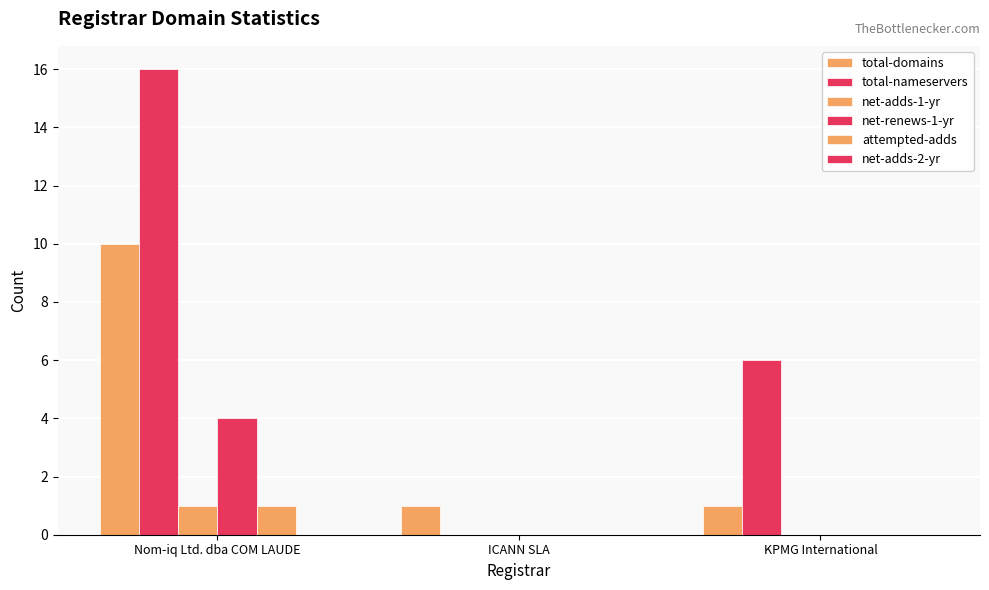

True or false: total-nameservers has a value of 0 at ICANN SLA.

True